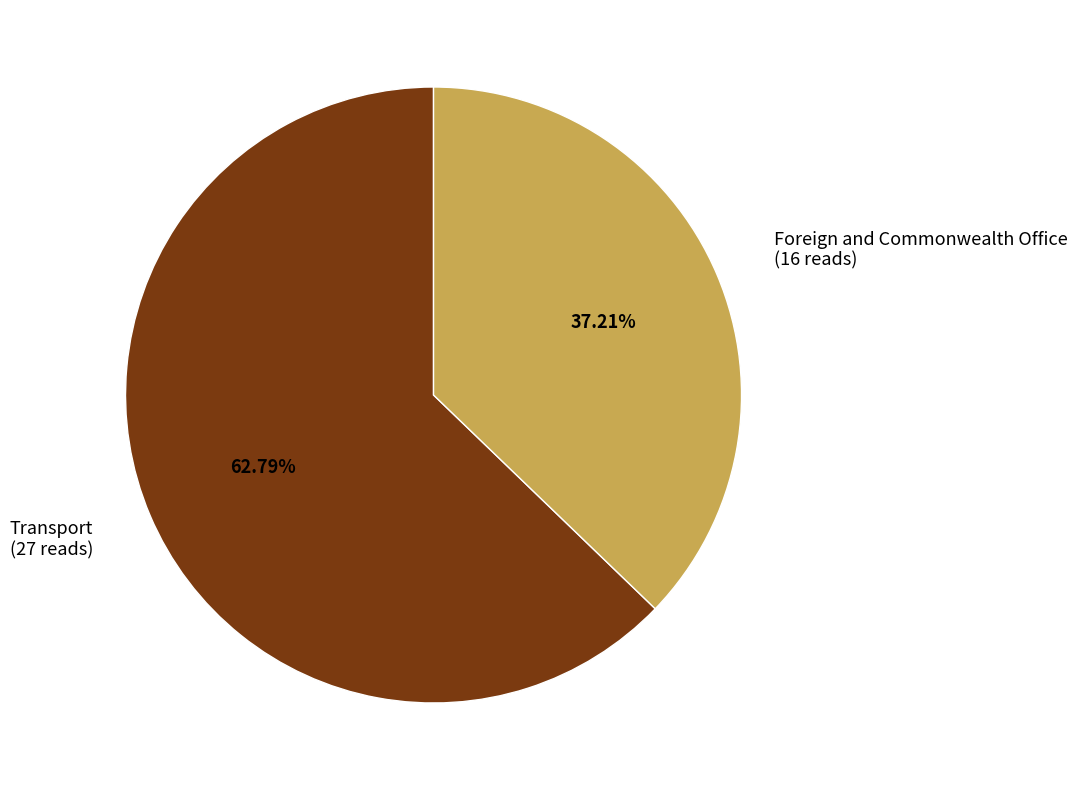

Combined, do Transport and Foreign and Commonwealth Office account for over 50%?

Yes